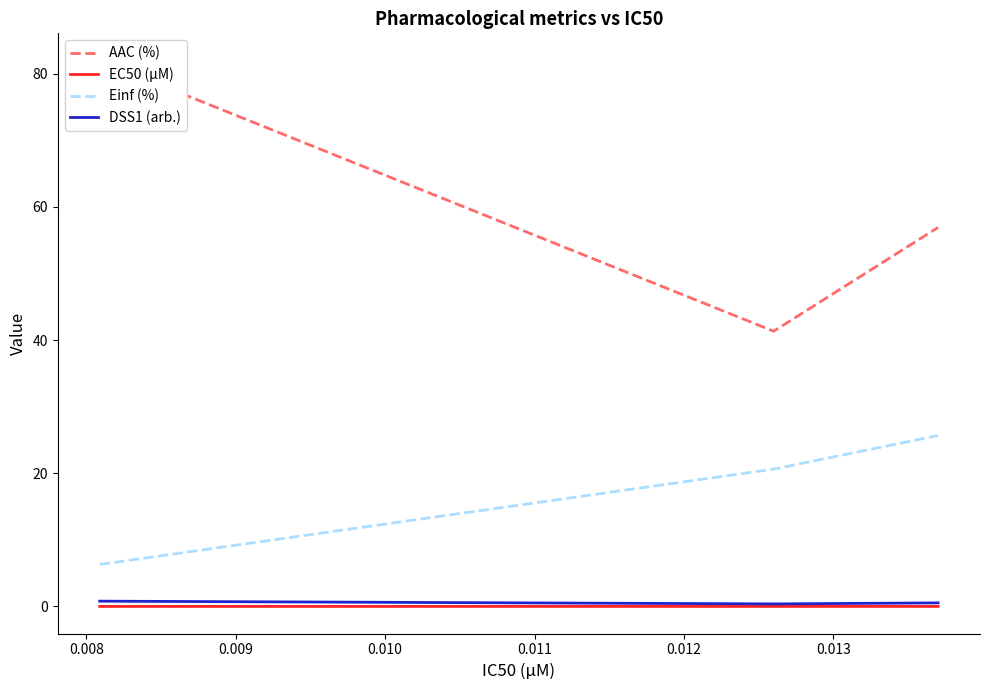

Reading left to right, what are all the values shown in this chart?

AAC (%): 82.0	41.3	56.9
EC50 (µM): 0.0	0.0	0.0
Einf (%): 6.3	20.6	25.7
DSS1 (arb.): 0.8	0.4	0.5